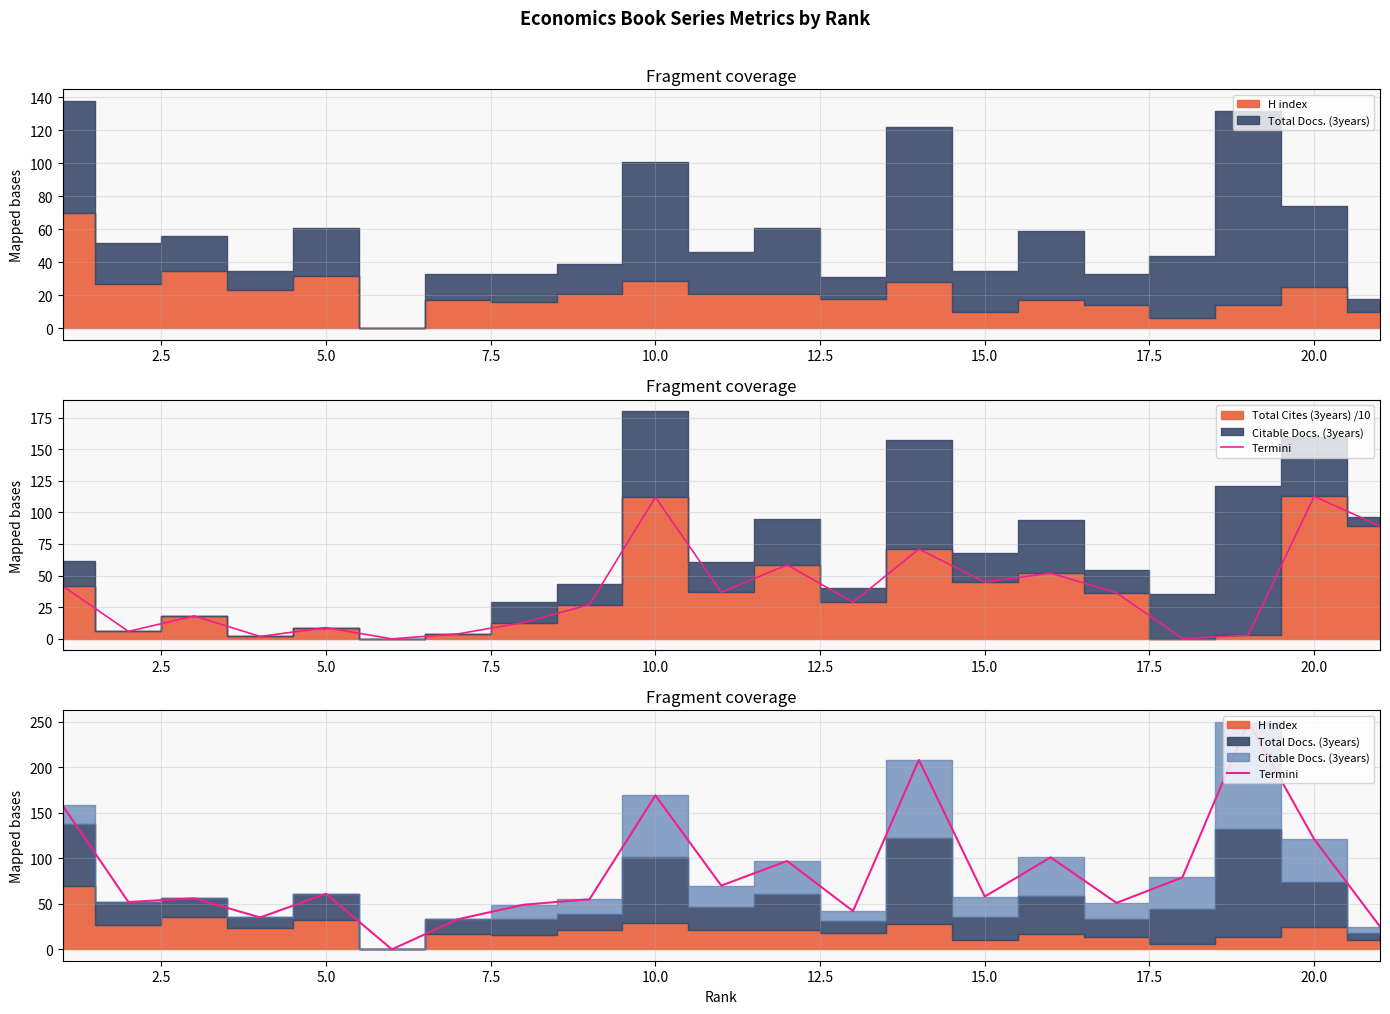

How many values are below 58?

10